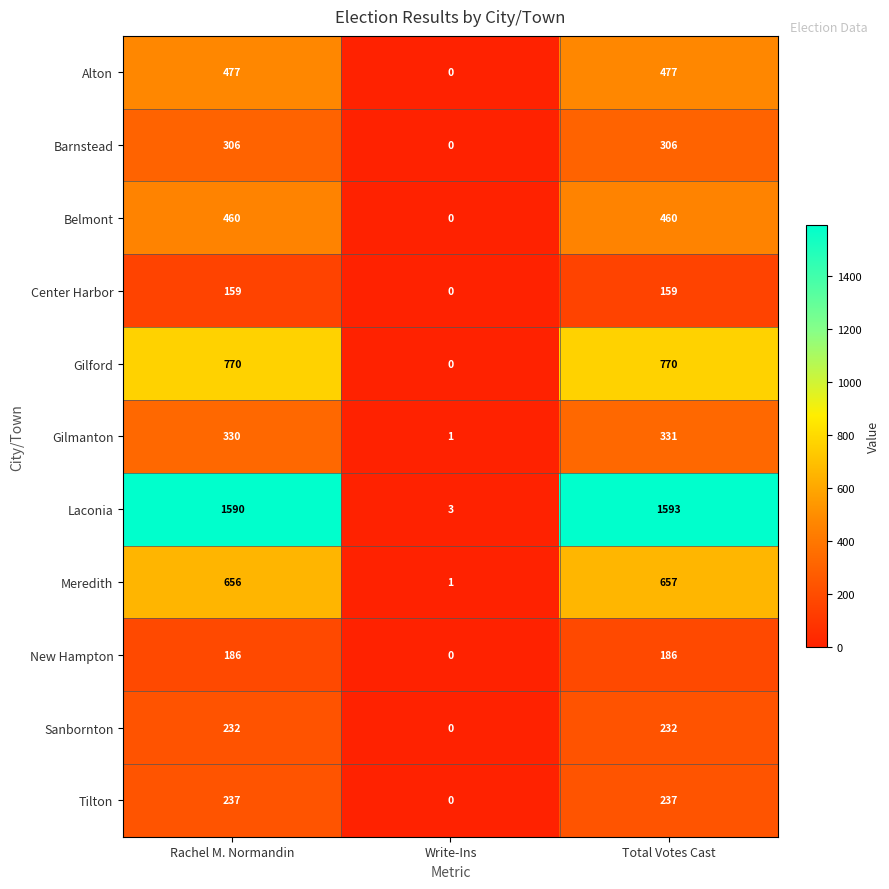

Which series changed the most between Rachel M. Normandin and Total Votes Cast?

Laconia